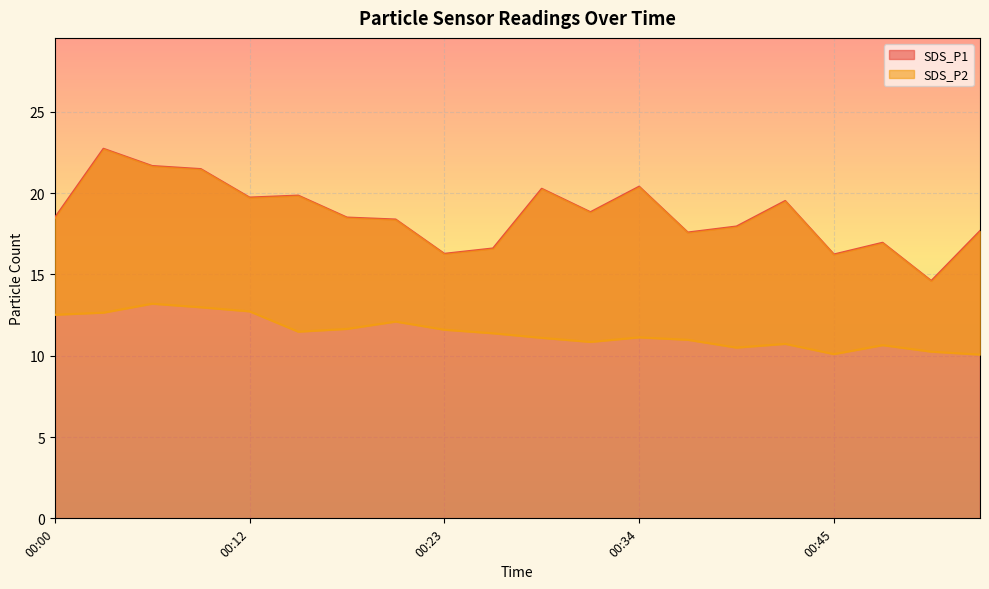

Which series has the widest spread of values?

SDS_P1